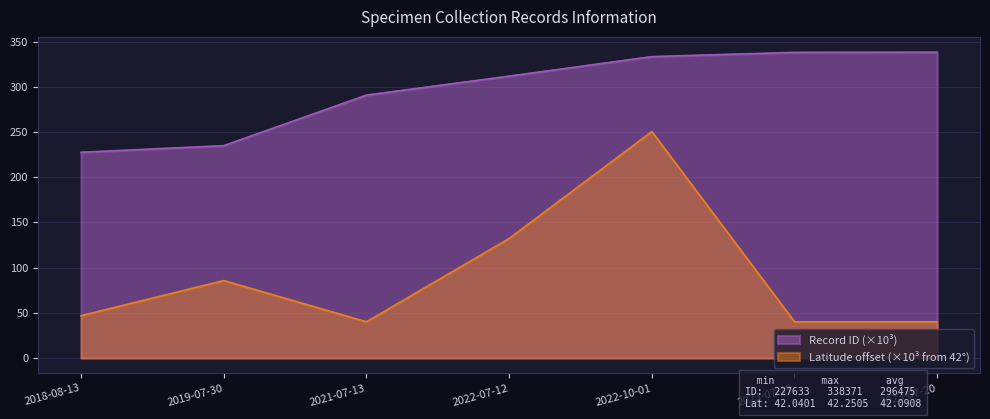

What is the total value across all series at 2018-08-13?

274.5